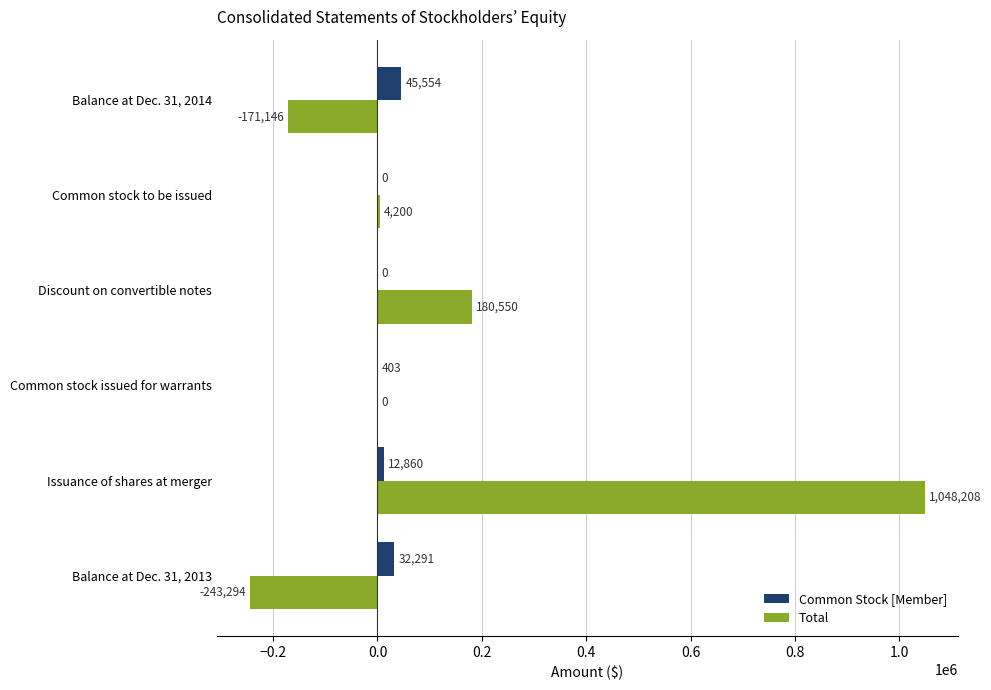

What is the sum of the Total values at Common stock issued for warrants and Discount on convertible notes?

180550